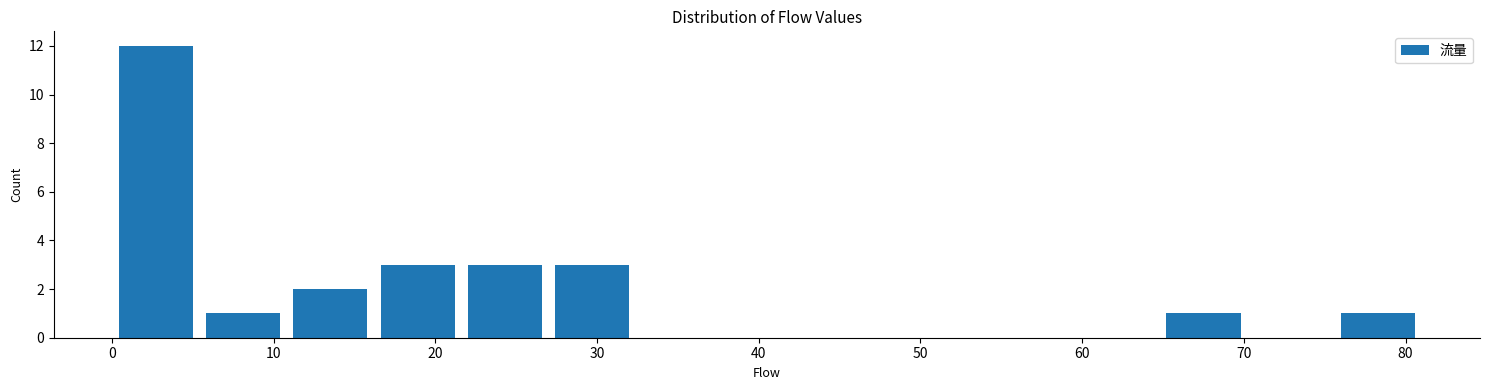

Reading left to right, transcribe this chart: for each bar, give the range it covers on the x-axis and its height. Neither the bar edges nor the heights are printed on the chart, so give them approximately, as read against the axes.

0.0 to 5.4: 12
5.4 to 10.8: 1
10.8 to 16.2: 2
16.2 to 21.6: 3
21.6 to 27.0: 3
27.0 to 32.4: 3
32.4 to 37.8: 0
37.8 to 43.2: 0
43.2 to 48.6: 0
48.6 to 54.0: 0
54.0 to 59.4: 0
59.4 to 64.8: 0
64.8 to 70.2: 1
70.2 to 75.6: 0
75.6 to 81.0: 1